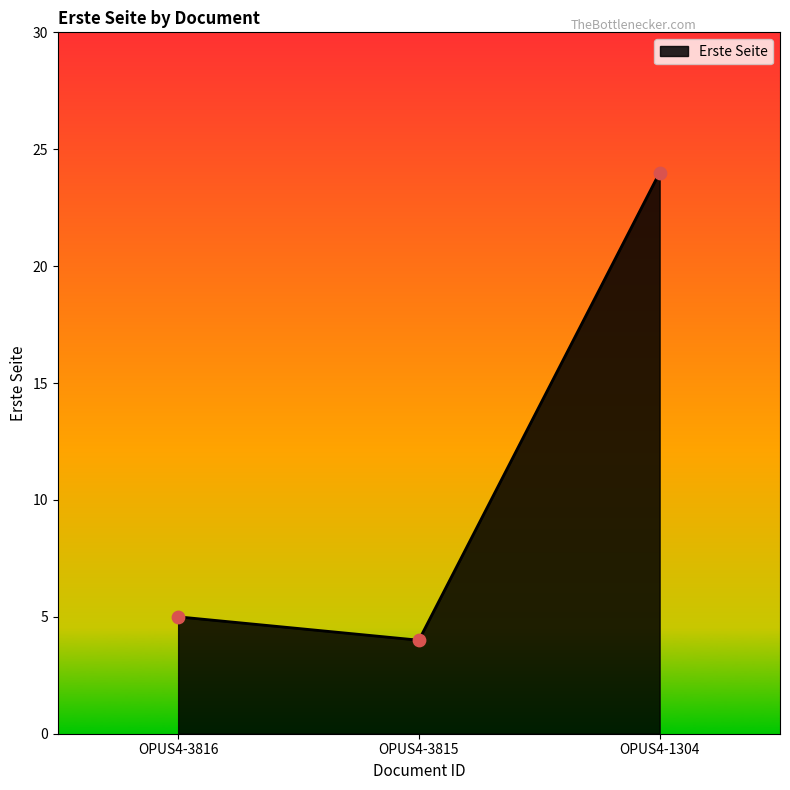

Which has a higher value, OPUS4-3816 or OPUS4-1304?

OPUS4-1304